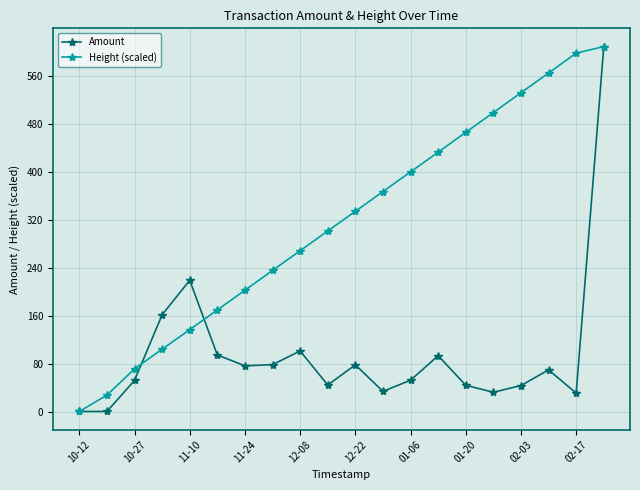

Which series has the largest total across all categories?

Height (scaled)